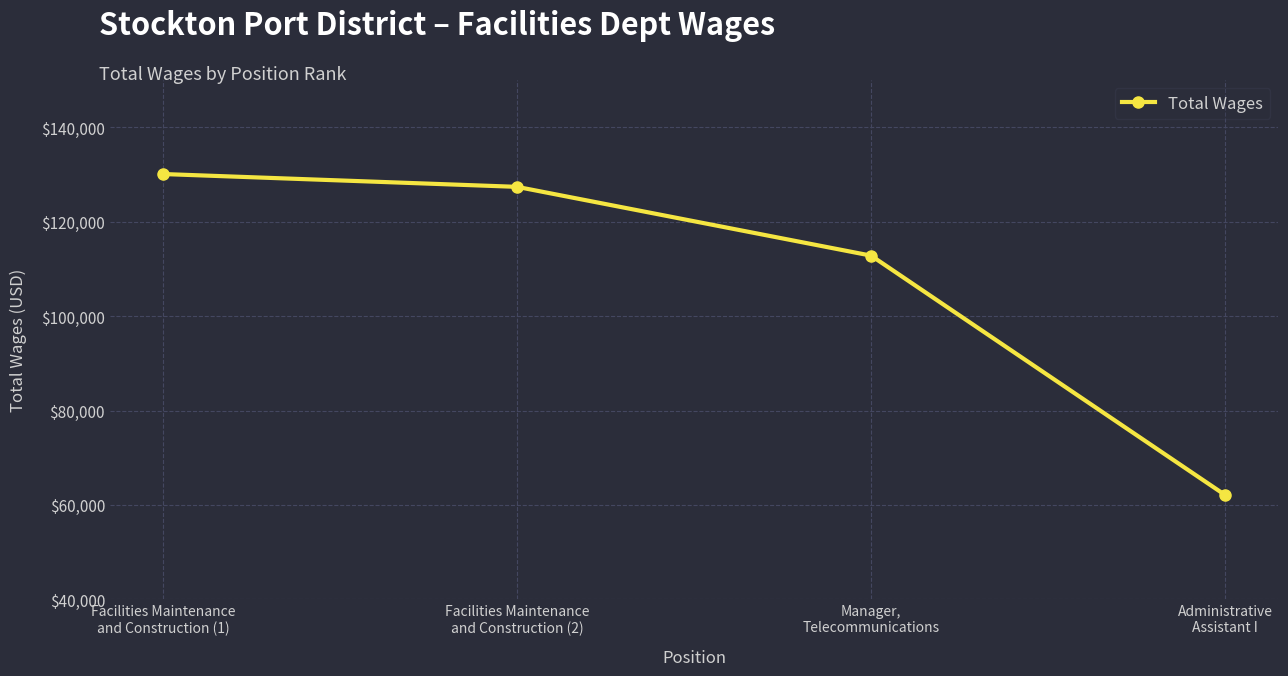

Where does the data first go above 127370?

Facilities Maintenance
and Construction (1)